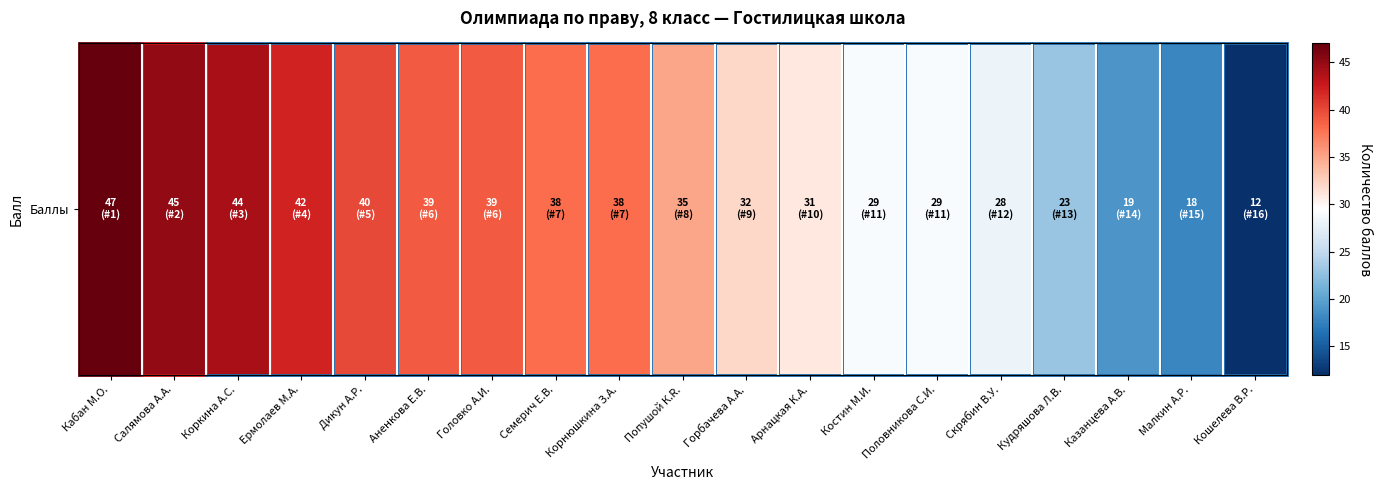

Reading right to left, list all the values displayed in this chart.

12	18	19	23	28	29	29	31	32	35	38	38	39	39	40	42	44	45	47